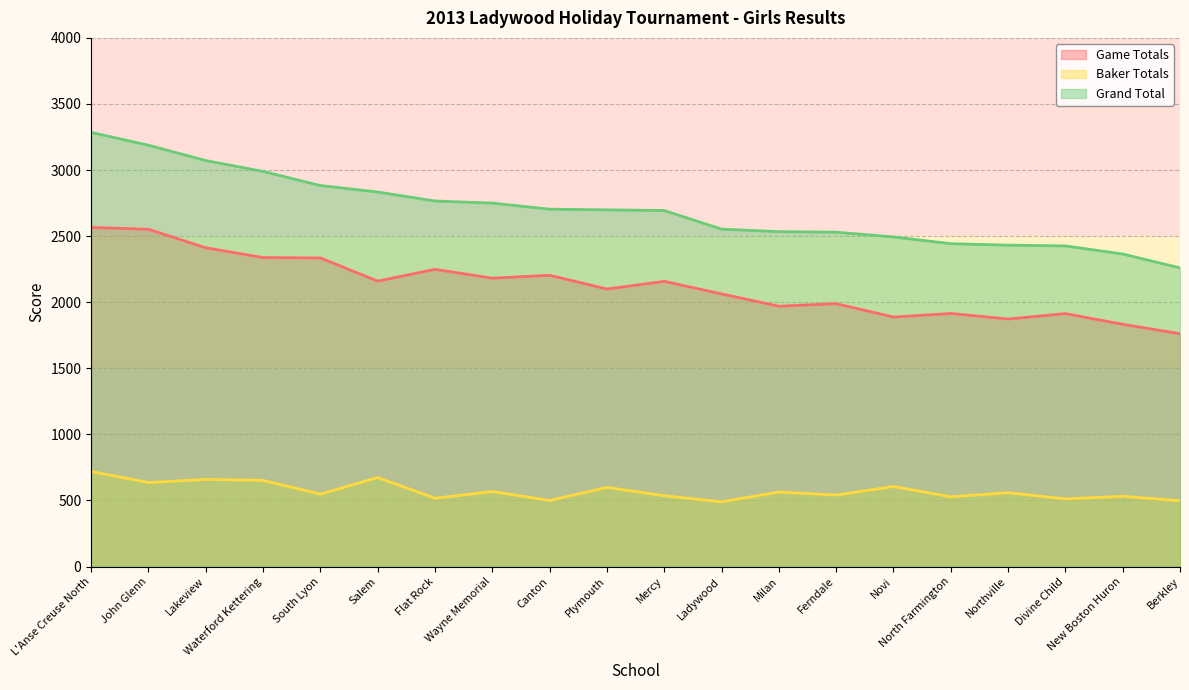

True or false: Grand Total and Game Totals cross at least once.

False